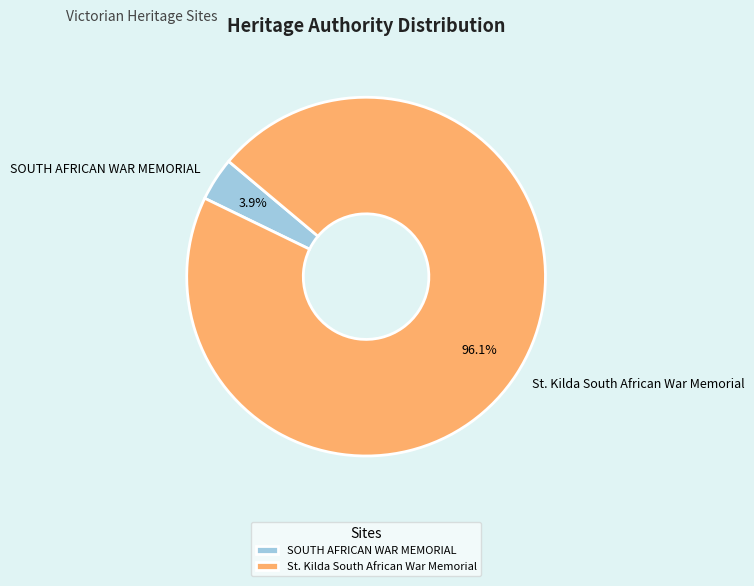

Which category accounts for the majority?

St. Kilda South African War Memorial